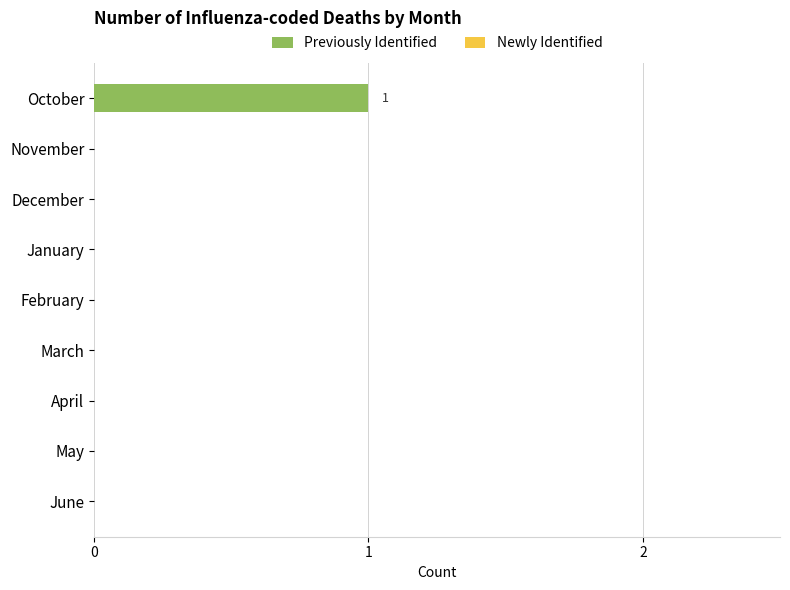

Between October and December, which is larger?

October